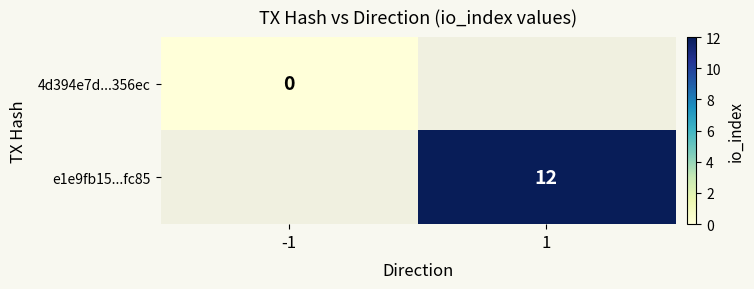

Is the value of 4d394e7d...356ec at -1 greater than the value of e1e9fb15...fc85 at 1?

No